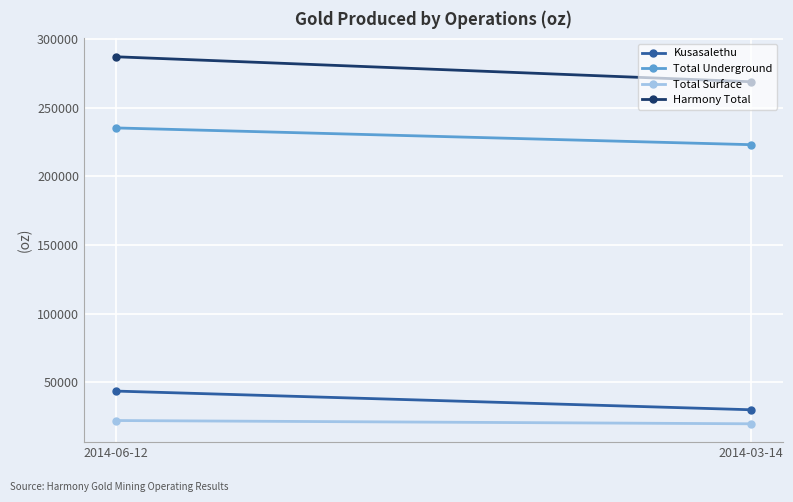

What is the difference between the Kusasalethu values at 2014-06-12 and 2014-03-14?

13632